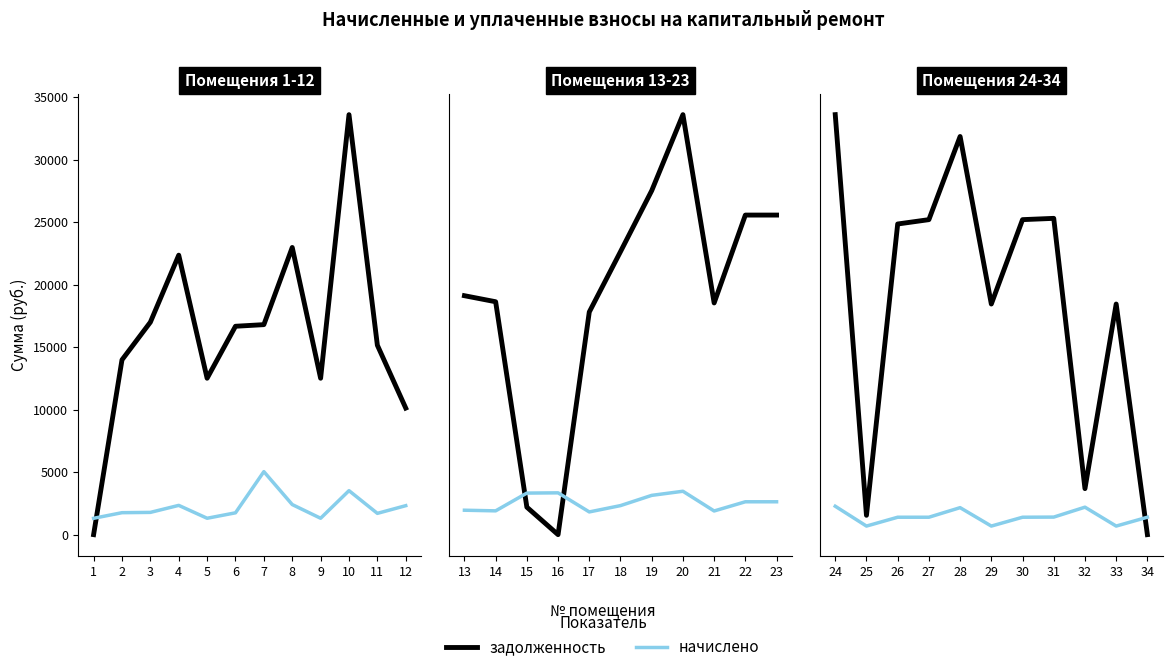

Does the chart display data point markers on the line(s)?

No